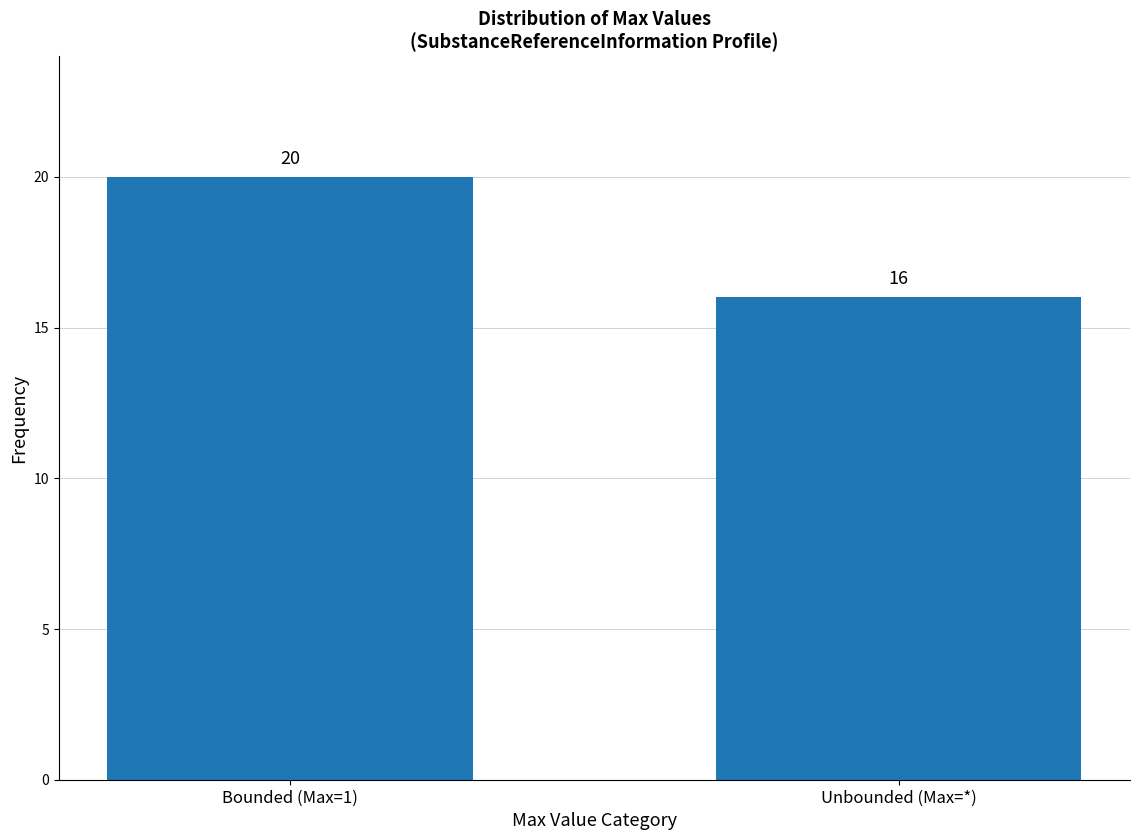

Reading right to left, list all the values displayed in this chart.

16	20